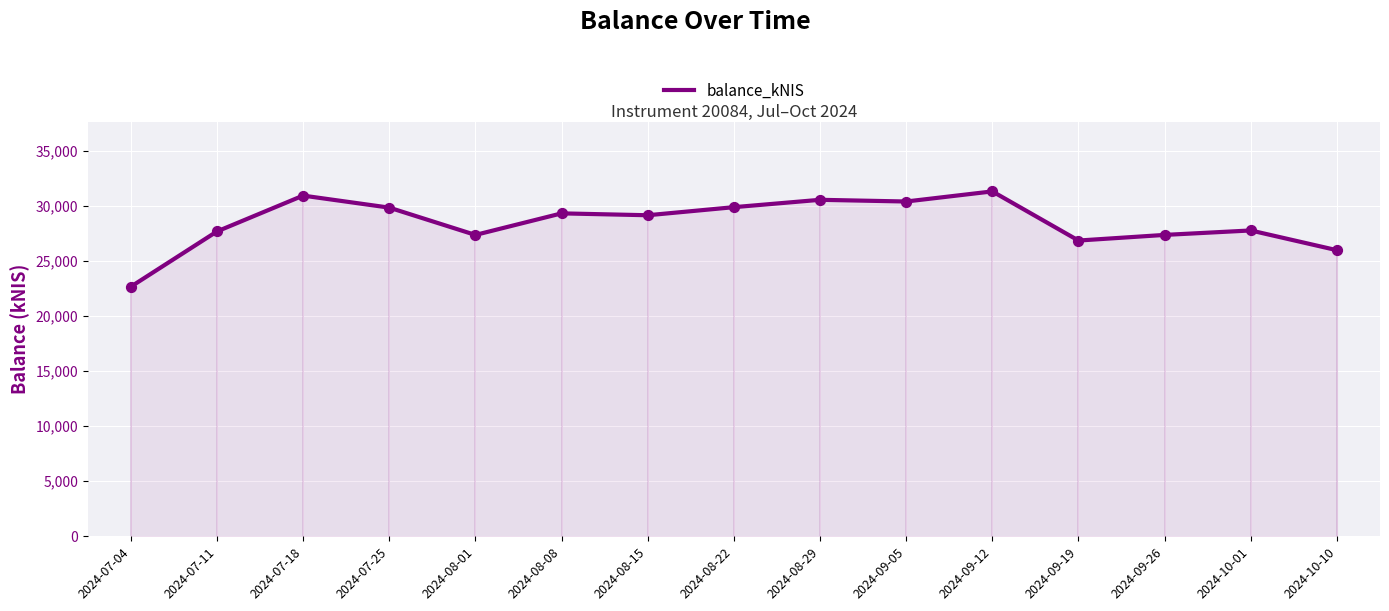

What is the change in value from 2024-07-11 to 2024-10-01?

+89.8